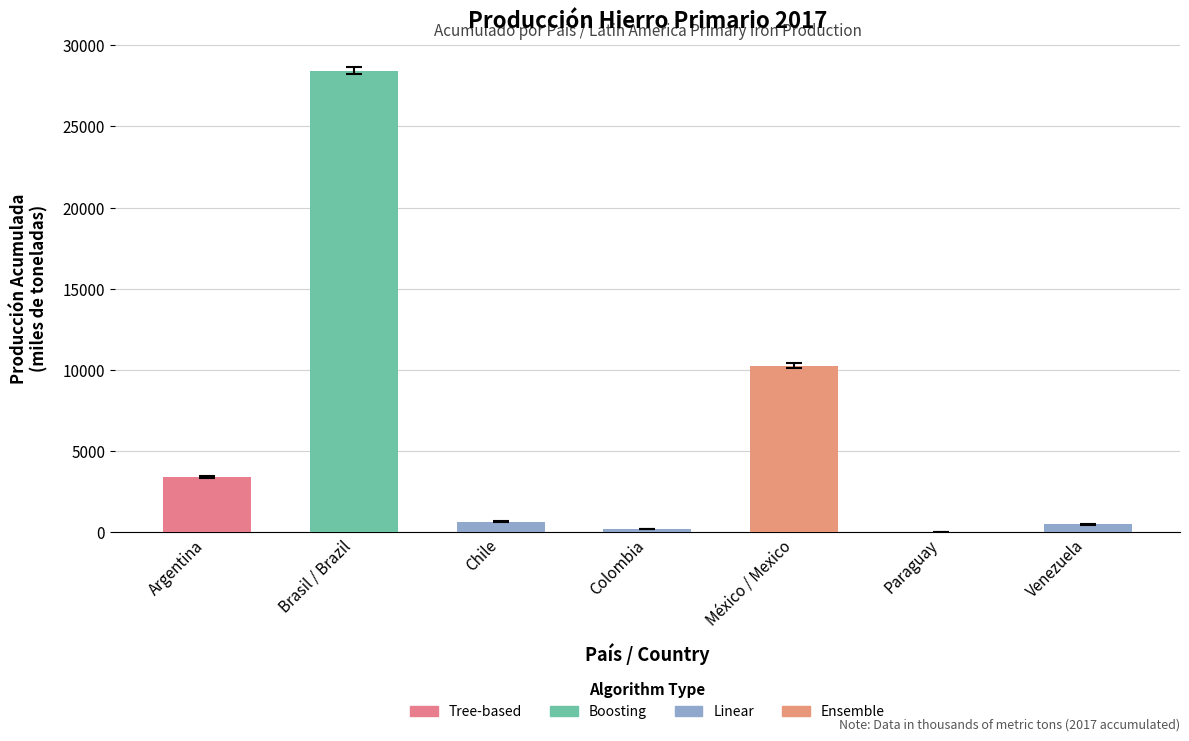

What is the difference between the values at Venezuela and Chile?

179.0